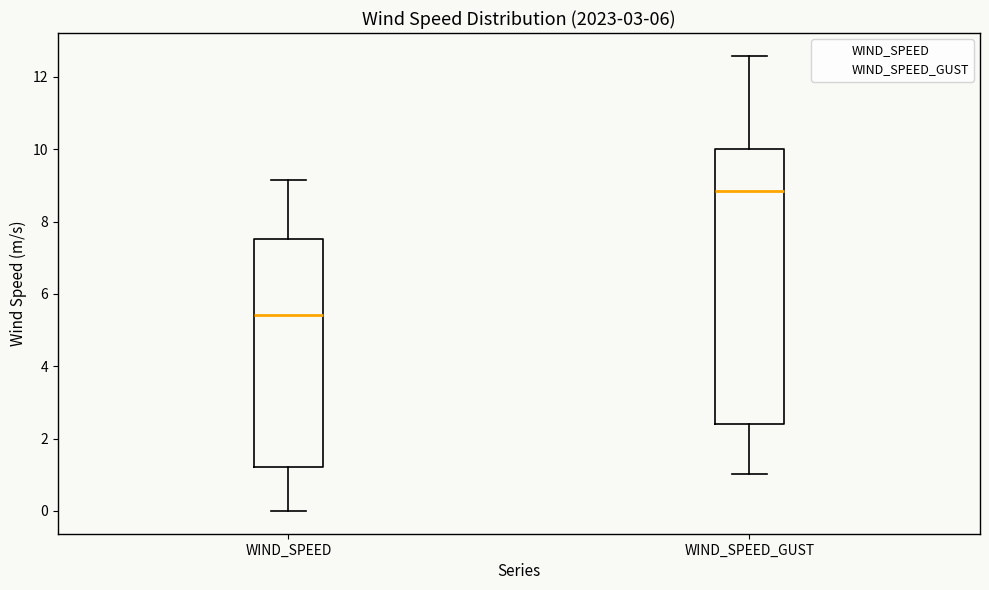

Which box has the highest median line?

WIND_SPEED_GUST